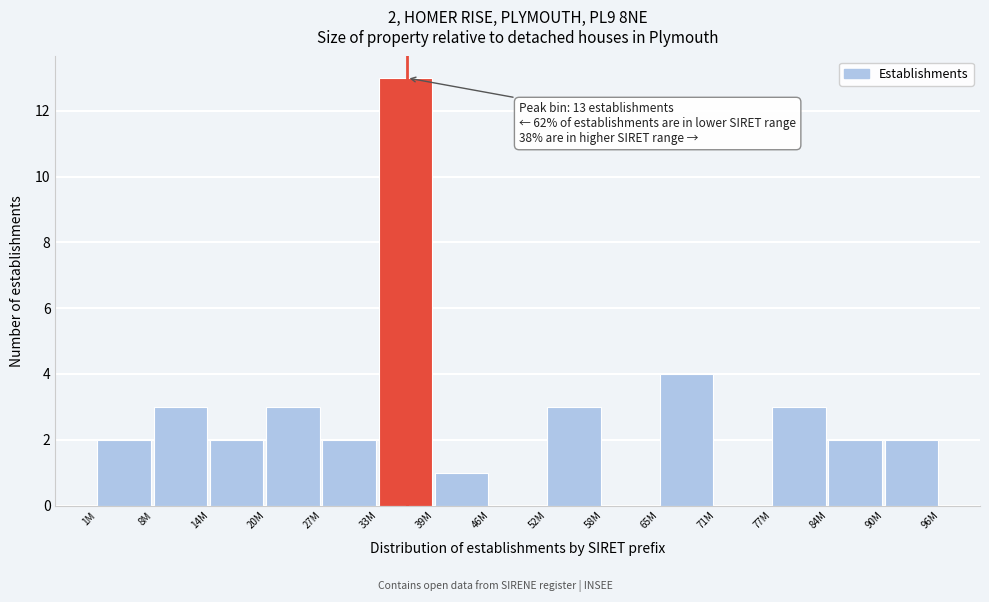

Reading right to left, what are all the values shown in this chart?

90M=2	84M=2	77M=3	71M=0	65M=4	58M=0	52M=3	46M=0	39M=1	33M=13	27M=2	20M=3	14M=2	8M=3	1M=2